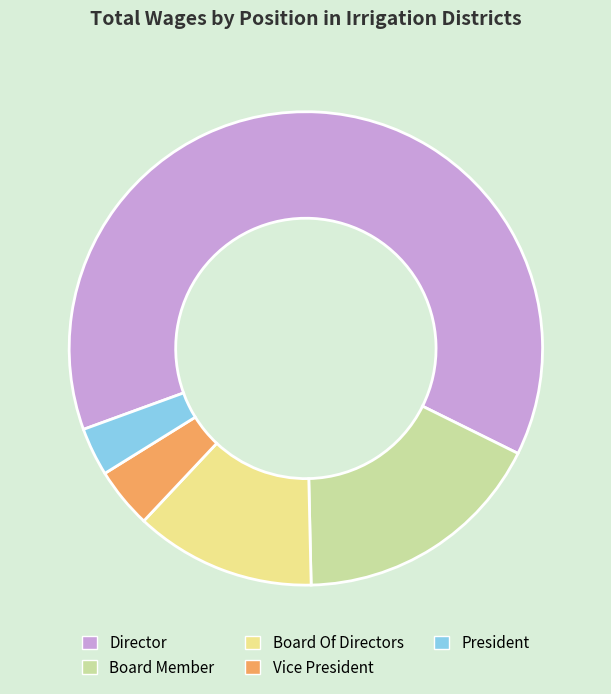

Rank the categories by value from lowest to highest.

President, Vice President, Board Of Directors, Board Member, Director